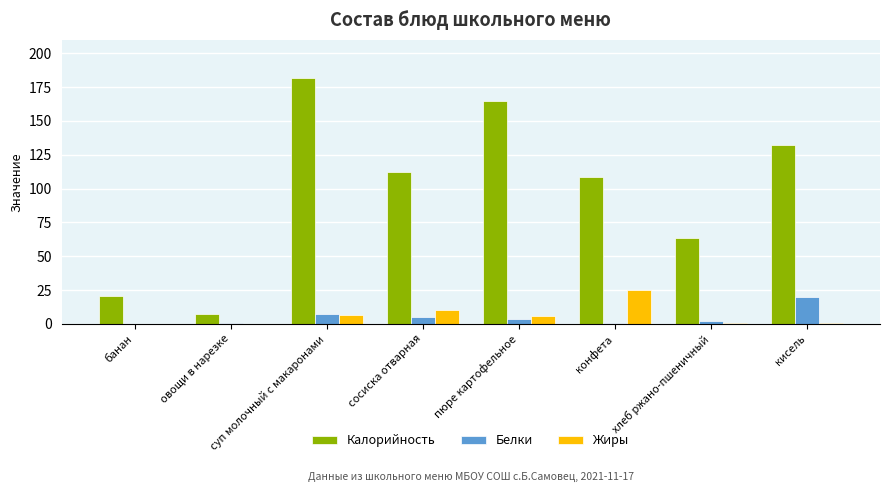

Which series changed the most between овощи в нарезке and суп молочный с макаронами?

Калорийность